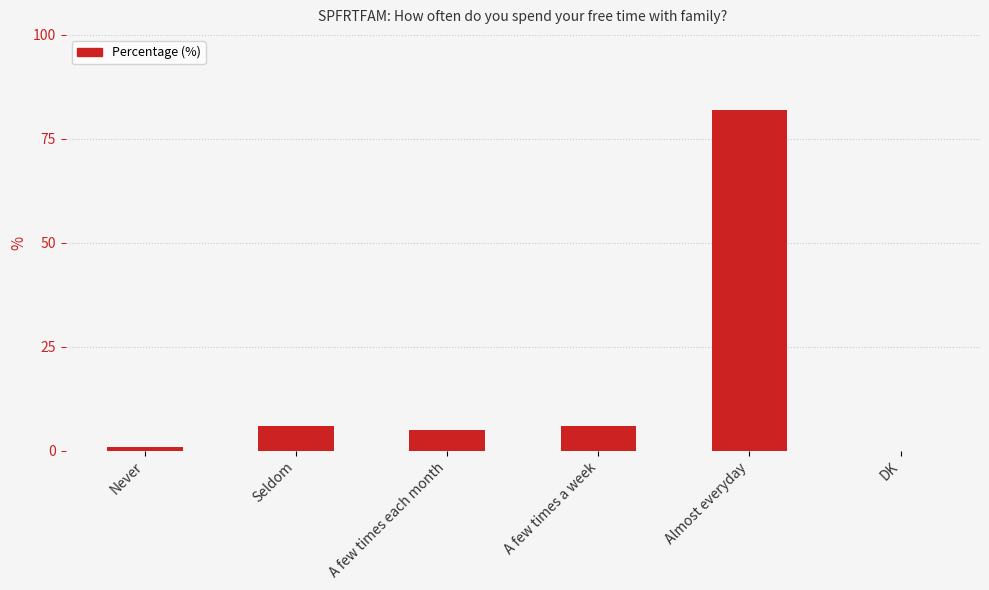

Which has a higher value, DK or A few times each month?

A few times each month